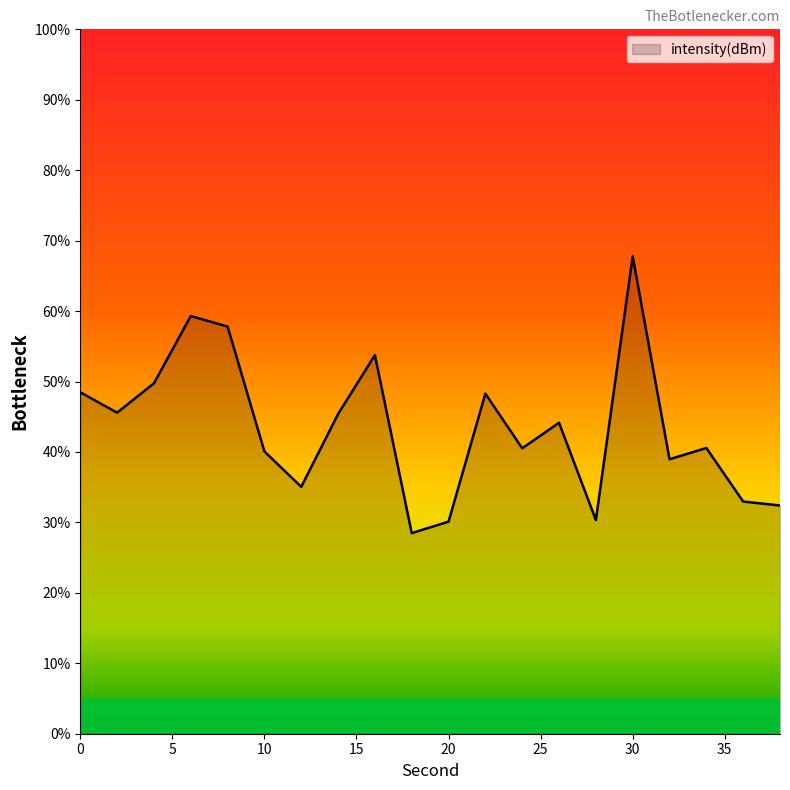

What is the maximum value shown in the chart?

67.8